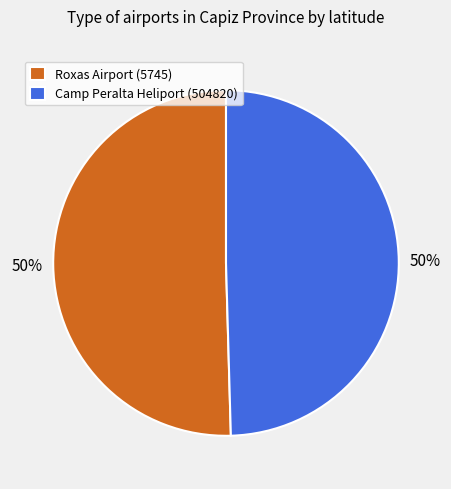

To the nearest percent, what percentage of the pie is Roxas Airport (5745)?

50%